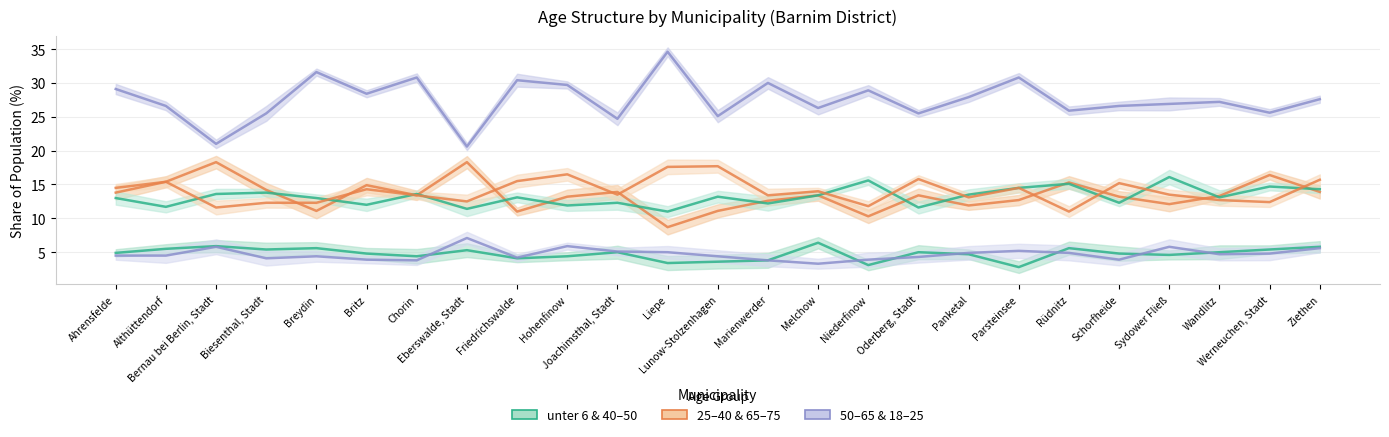

Reading right to left, extract all data points from this chart.

unter 6: Ziethen=5.8	Werneuchen, Stadt=5.4	Wandlitz=5.0	Sydower Fließ=4.6	Schorfheide=4.8	Rüdnitz=5.6	Parsteinsee=2.8	Panketal=4.7	Oderberg, Stadt=5.0	Niederfinow=3.1	Melchow=6.4	Marienwerder=3.8	Lunow-Stolzenhagen=3.6	Liepe=3.4	Joachimsthal, Stadt=5.0	Hohenfinow=4.4	Friedrichswalde=4.1	Eberswalde, Stadt=5.3	Chorin=4.4	Britz=4.8	Breydin=5.6	Biesenthal, Stadt=5.4	Bernau bei Berlin, Stadt=5.9	Althüttendorf=5.5	Ahrensfelde=4.9
25 - 40: Ziethen=13.9	Werneuchen, Stadt=16.4	Wandlitz=13.3	Sydower Fließ=12.1	Schorfheide=13.2	Rüdnitz=15.3	Parsteinsee=12.7	Panketal=11.9	Oderberg, Stadt=13.4	Niederfinow=10.3	Melchow=13.4	Marienwerder=12.6	Lunow-Stolzenhagen=11.1	Liepe=8.7	Joachimsthal, Stadt=13.9	Hohenfinow=13.2	Friedrichswalde=11.0	Eberswalde, Stadt=18.3	Chorin=13.4	Britz=14.9	Breydin=11.1	Biesenthal, Stadt=14.2	Bernau bei Berlin, Stadt=18.3	Althüttendorf=15.4	Ahrensfelde=13.8
50 - 65: Ziethen=27.6	Werneuchen, Stadt=25.6	Wandlitz=27.2	Sydower Fließ=26.9	Schorfheide=26.6	Rüdnitz=25.9	Parsteinsee=30.8	Panketal=27.9	Oderberg, Stadt=25.5	Niederfinow=28.9	Melchow=26.3	Marienwerder=30.0	Lunow-Stolzenhagen=25.1	Liepe=34.6	Joachimsthal, Stadt=24.7	Hohenfinow=29.7	Friedrichswalde=30.4	Eberswalde, Stadt=20.6	Chorin=30.8	Britz=28.4	Breydin=31.6	Biesenthal, Stadt=25.5	Bernau bei Berlin, Stadt=21.0	Althüttendorf=26.6	Ahrensfelde=29.1
40 - 50: Ziethen=14.3	Werneuchen, Stadt=14.7	Wandlitz=13.1	Sydower Fließ=16.1	Schorfheide=12.3	Rüdnitz=15.1	Parsteinsee=14.5	Panketal=13.5	Oderberg, Stadt=11.6	Niederfinow=15.6	Melchow=13.4	Marienwerder=12.2	Lunow-Stolzenhagen=13.2	Liepe=11.0	Joachimsthal, Stadt=12.3	Hohenfinow=11.9	Friedrichswalde=13.1	Eberswalde, Stadt=11.4	Chorin=13.6	Britz=12.0	Breydin=13.0	Biesenthal, Stadt=13.8	Bernau bei Berlin, Stadt=13.6	Althüttendorf=11.7	Ahrensfelde=13.0
65 - 75: Ziethen=15.7	Werneuchen, Stadt=12.4	Wandlitz=12.7	Sydower Fließ=13.5	Schorfheide=15.2	Rüdnitz=11.0	Parsteinsee=14.5	Panketal=13.1	Oderberg, Stadt=15.8	Niederfinow=11.8	Melchow=14.0	Marienwerder=13.4	Lunow-Stolzenhagen=17.7	Liepe=17.6	Joachimsthal, Stadt=13.5	Hohenfinow=16.5	Friedrichswalde=15.5	Eberswalde, Stadt=12.5	Chorin=13.4	Britz=14.3	Breydin=12.3	Biesenthal, Stadt=12.3	Bernau bei Berlin, Stadt=11.6	Althüttendorf=15.4	Ahrensfelde=14.5
18 - 25: Ziethen=5.6	Werneuchen, Stadt=4.8	Wandlitz=4.7	Sydower Fließ=5.8	Schorfheide=3.9	Rüdnitz=4.9	Parsteinsee=5.2	Panketal=4.9	Oderberg, Stadt=4.3	Niederfinow=3.9	Melchow=3.3	Marienwerder=3.8	Lunow-Stolzenhagen=4.4	Liepe=5.0	Joachimsthal, Stadt=5.1	Hohenfinow=5.9	Friedrichswalde=4.2	Eberswalde, Stadt=7.1	Chorin=3.8	Britz=3.9	Breydin=4.4	Biesenthal, Stadt=4.1	Bernau bei Berlin, Stadt=5.8	Althüttendorf=4.5	Ahrensfelde=4.5